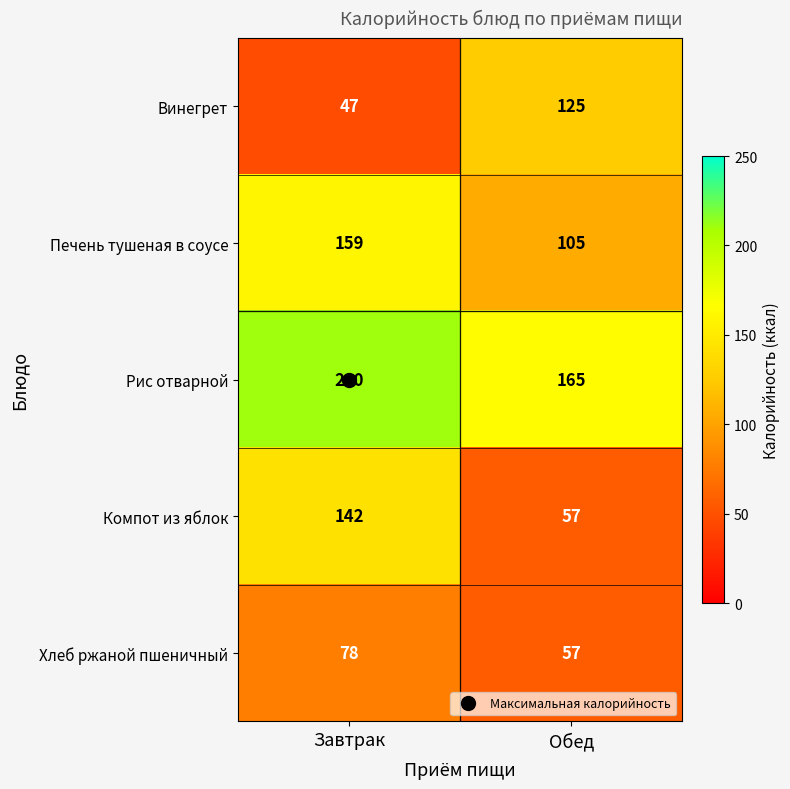

What is the approximate value of Рис отварной at Обед, to the nearest 5?

165